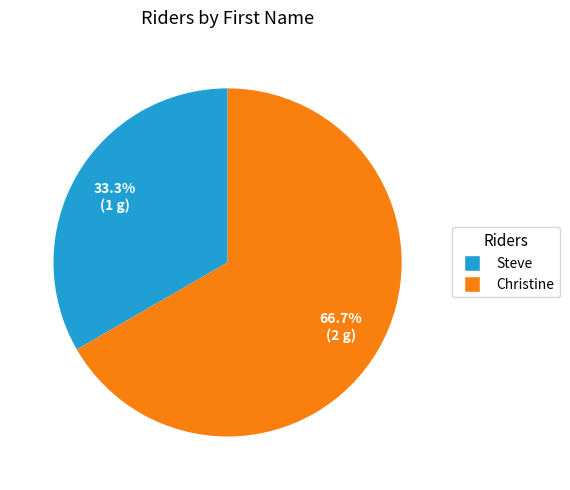

Rank the categories by value from highest to lowest.

Christine, Steve